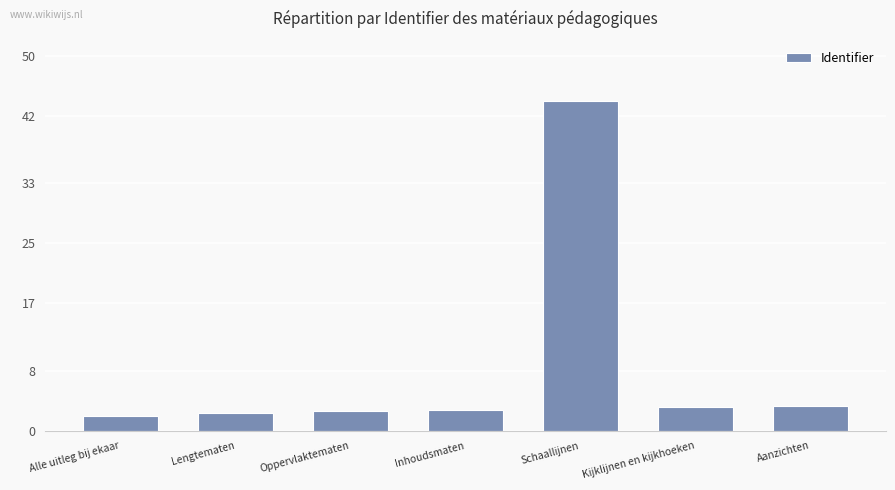

What is the difference between the maximum and second lowest values?

41.7